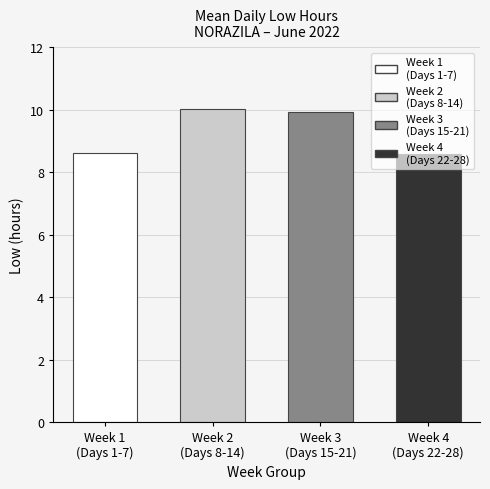

What is the greatest value displayed?

10.0